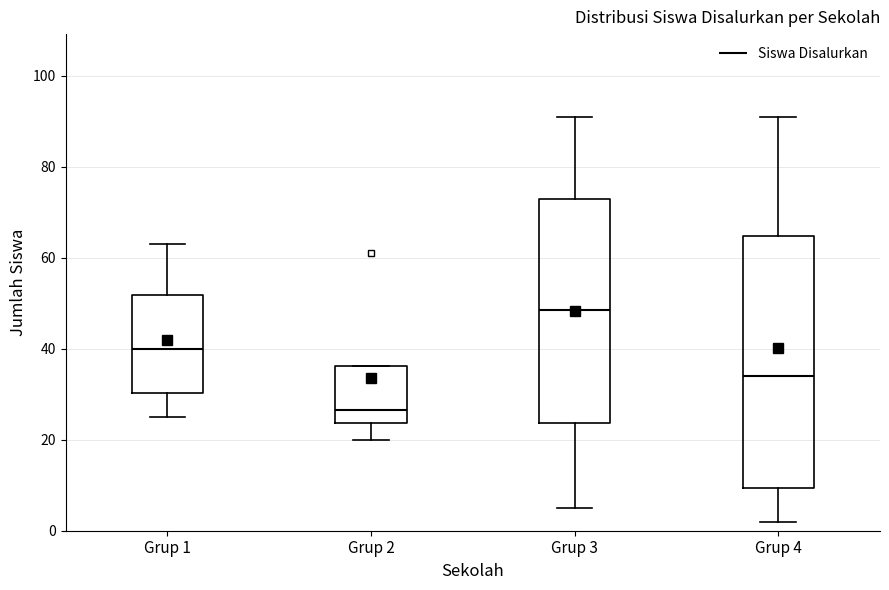

Reading left to right, transcribe this box plot: for each box, give where its median line is, the range the box spans, and where its two whiskers end, as read against the y-axis. The values are not printed on the chart, so give them approximately, as read against the axis.

Grup 1: median 40, box 30 to 52, whiskers 26 to 64
Grup 2: median 26, box 24 to 36, whiskers 20 to 36
Grup 3: median 48, box 24 to 74, whiskers 6 to 92
Grup 4: median 34, box 10 to 64, whiskers 2 to 92